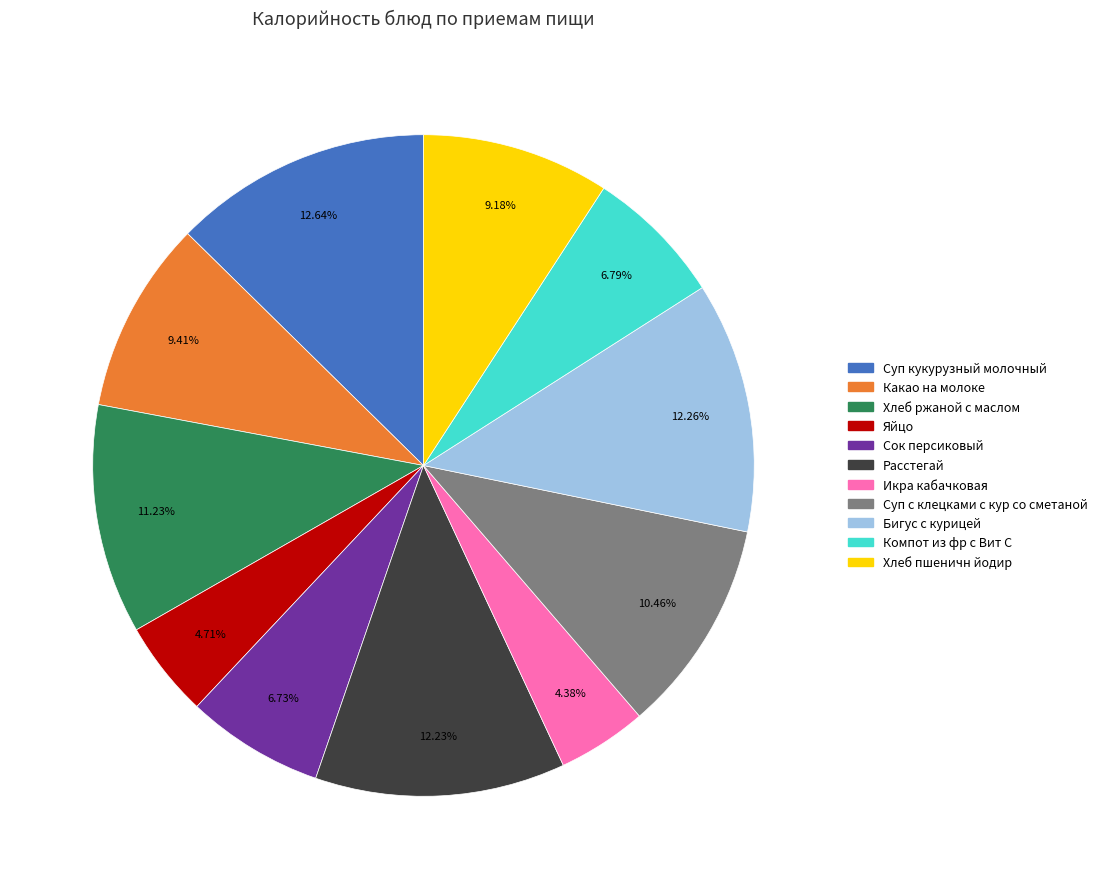

What percentage is NOT represented by Суп с клецками с кур со сметаной?

89.5%